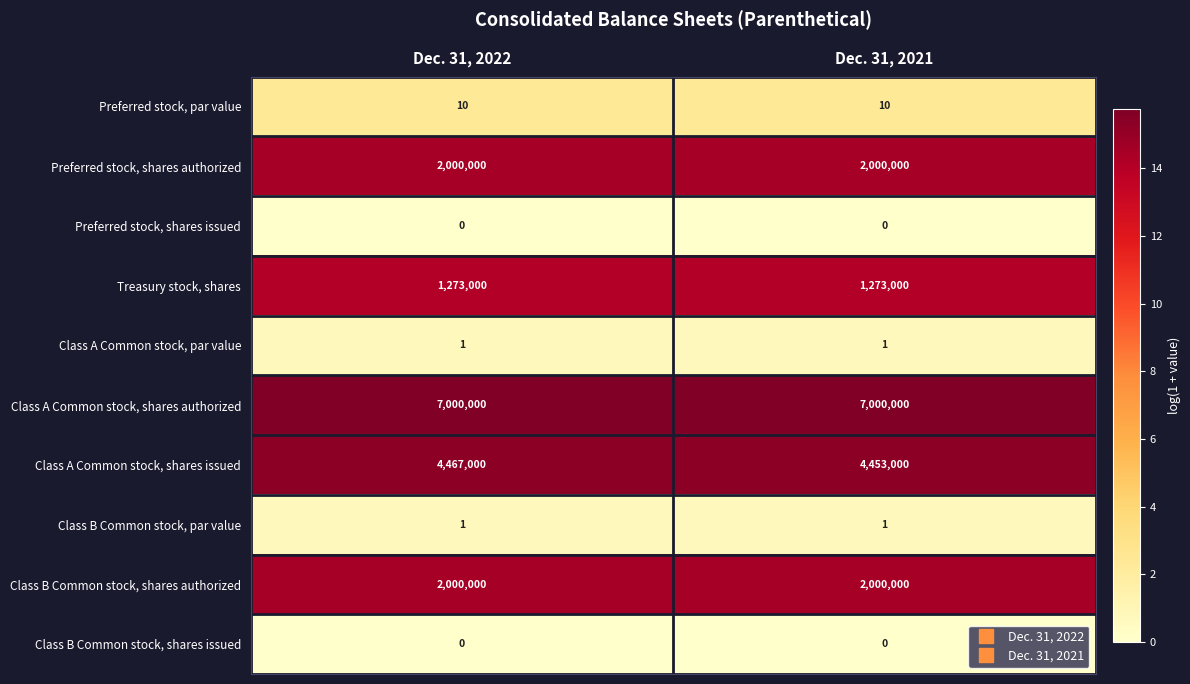

Which series has the largest total across all categories?

Class A Common stock, shares authorized